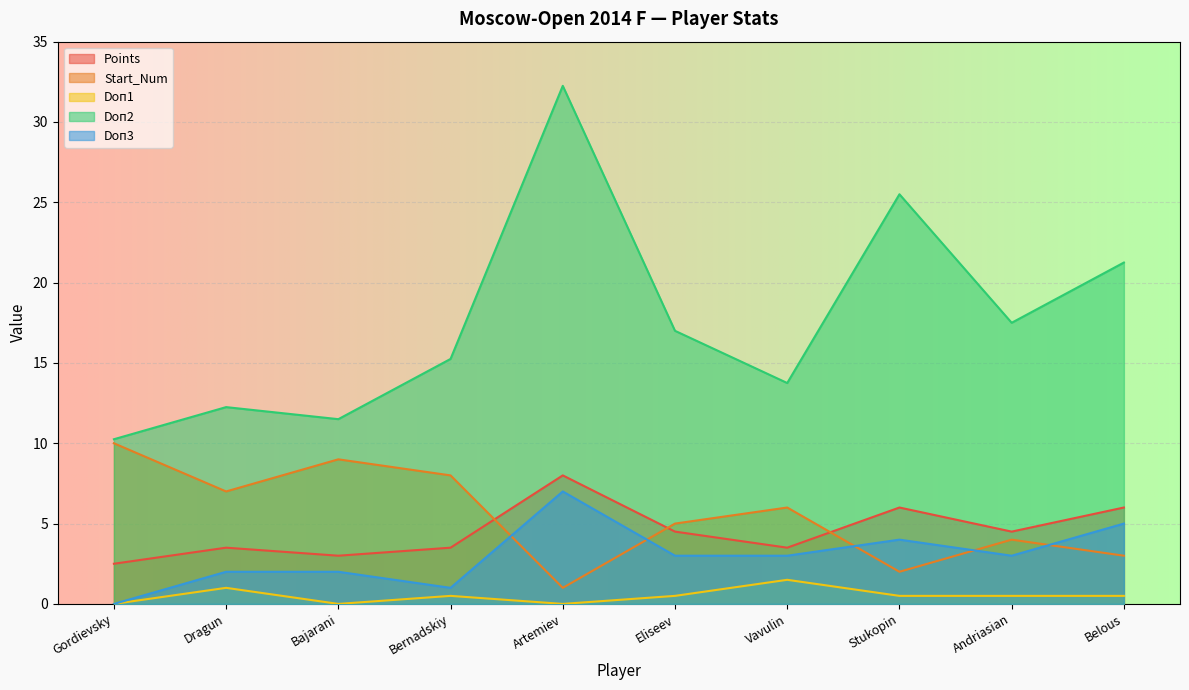

What is the average value of the Doп1 series?

0.5